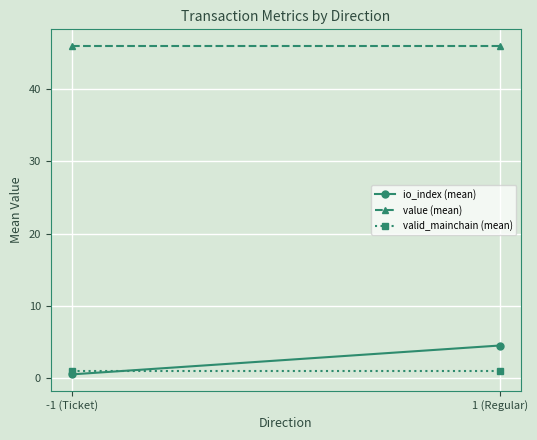

What is the sum of the io_index (mean) values at 1 (Regular) and -1 (Ticket)?

5.0